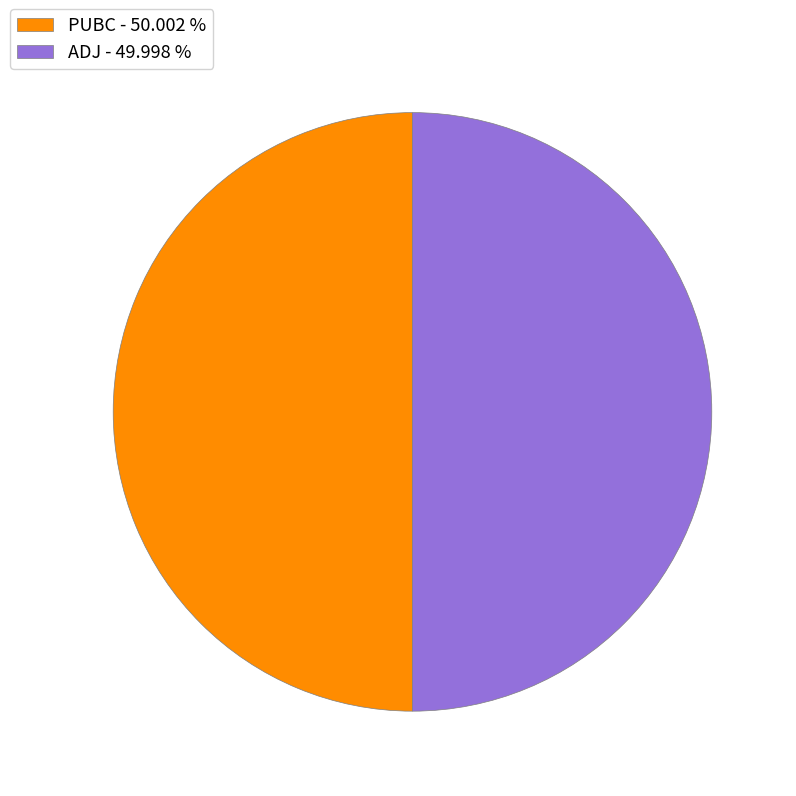

How many segments does this pie chart have?

2